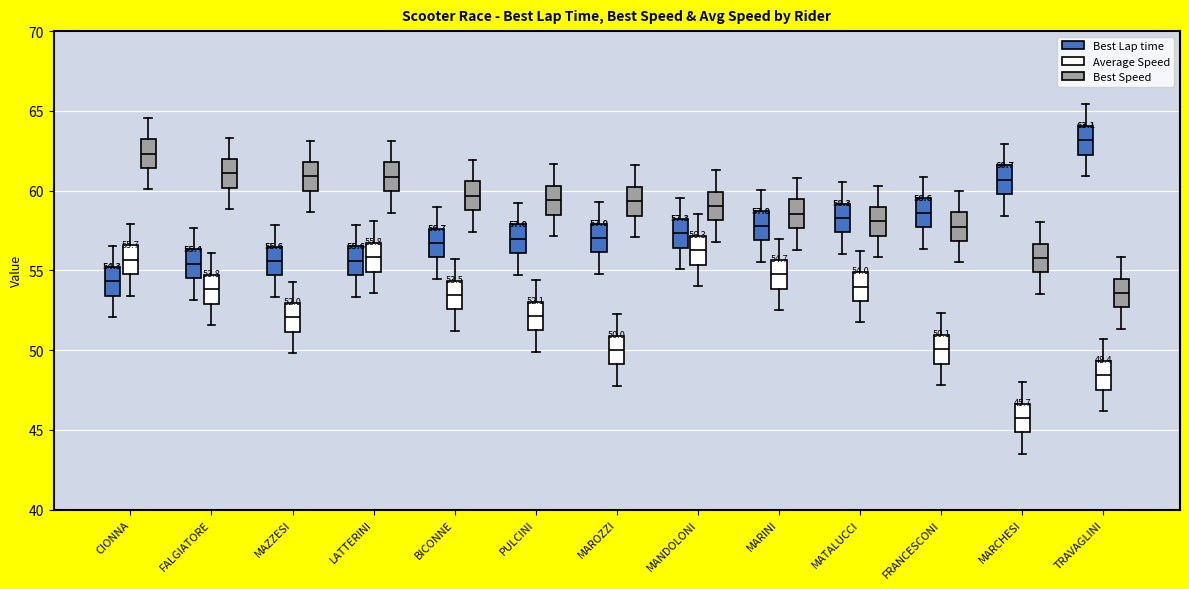

Which box has the highest median line?

TRAVAGLINI (Best Lap time)